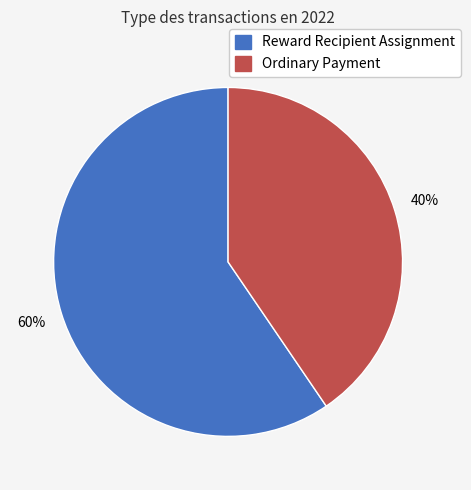

Count the number of slices in the pie.

2